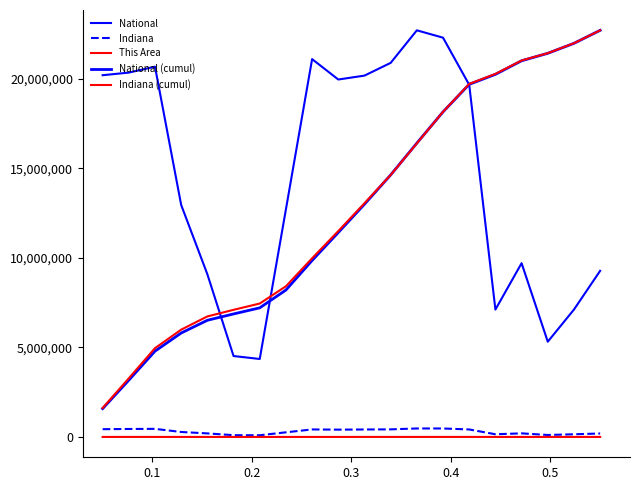

True or false: National (cumul) and This Area cross at least once.

False